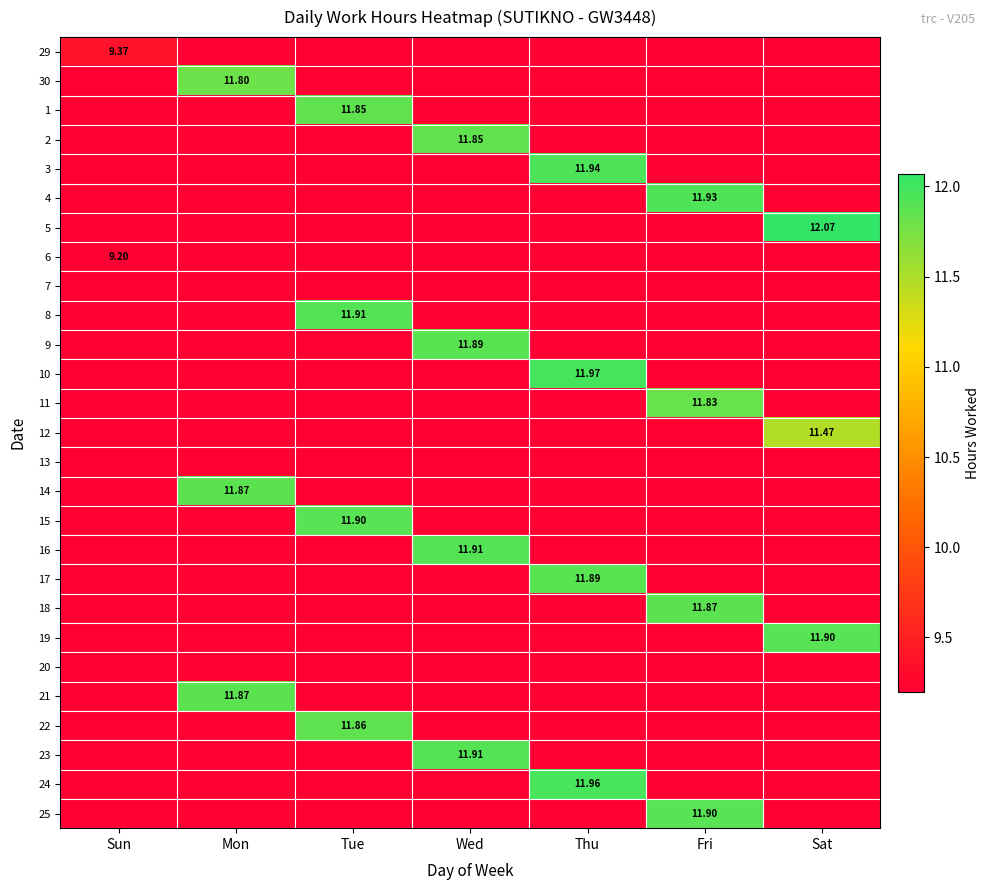

List the labels in order of 24 value, smallest first.

Sun, Mon, Tue, Wed, Thu, Fri, Sat